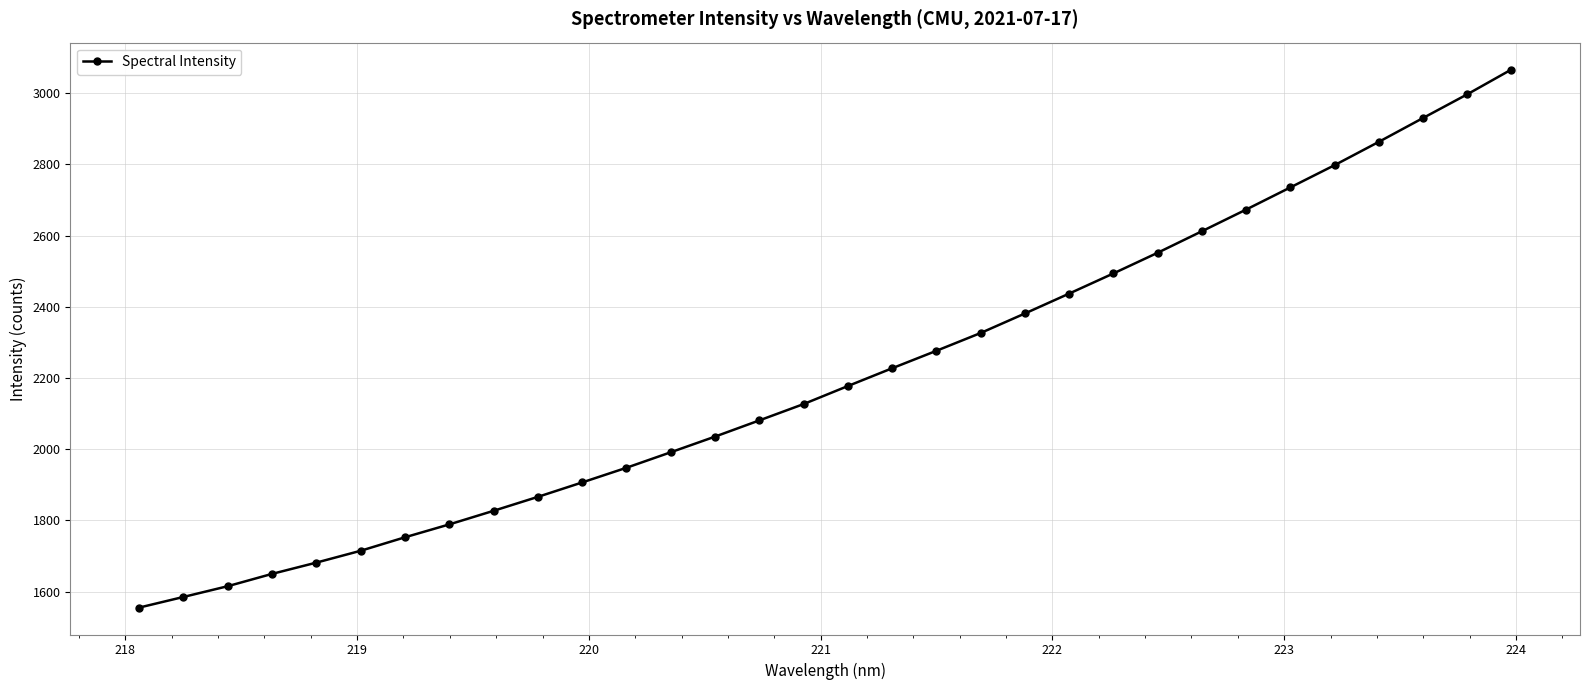

What is the average value?

2208.3